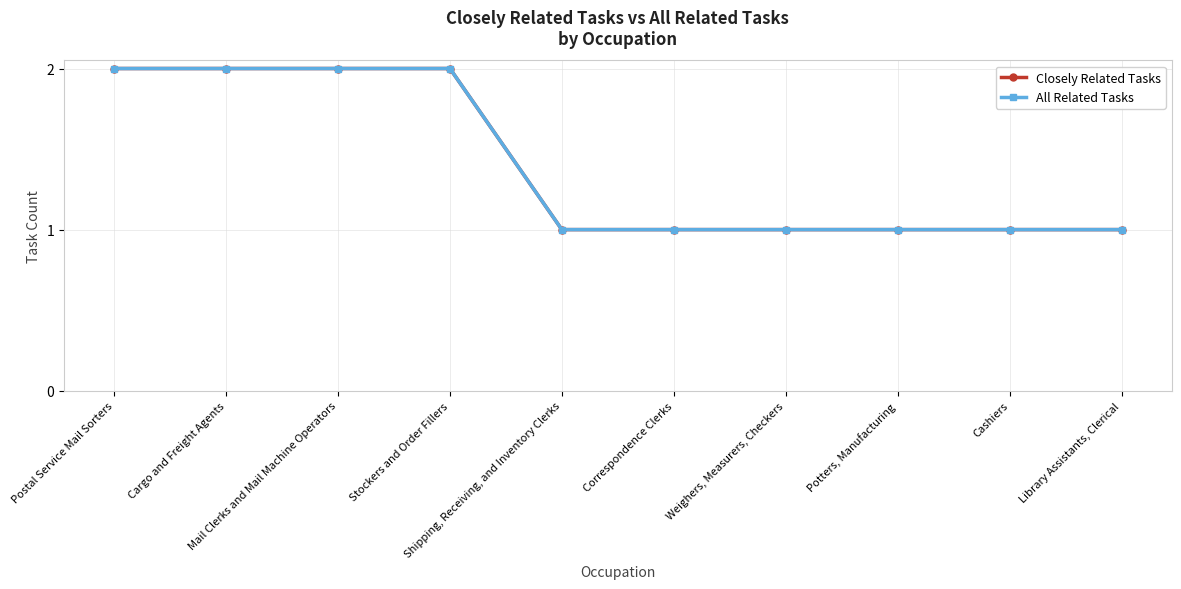

True or false: All Related Tasks and Closely Related Tasks cross at least once.

False